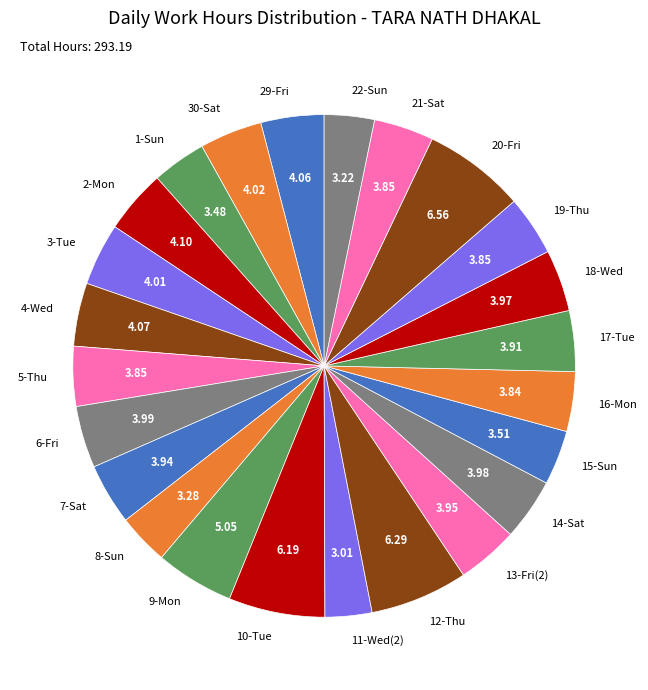

What is the ratio of the value at 29-Fri to the value at 8-Sun?

1.2